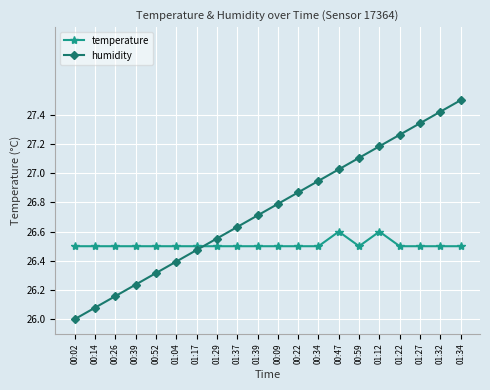

Which series ends up on top after the final intersection of temperature and humidity?

humidity